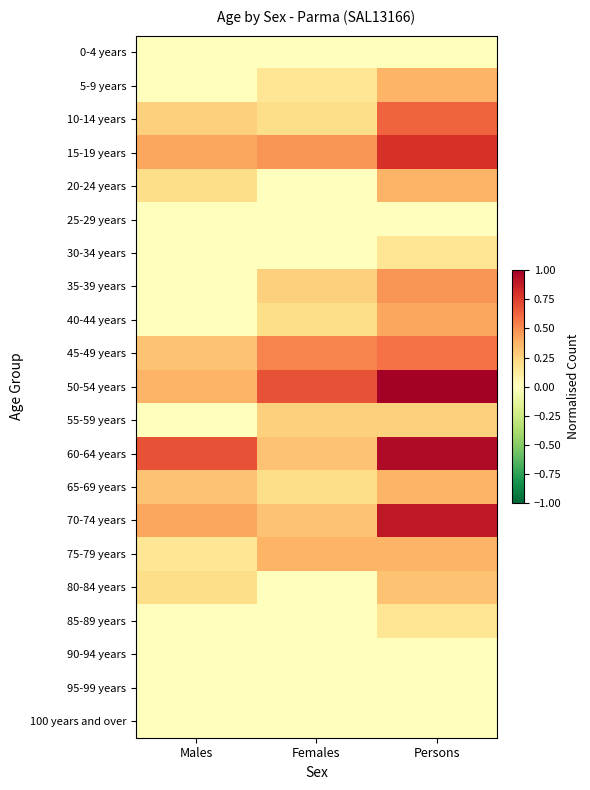

Which has a higher value, Persons or Females?

Persons